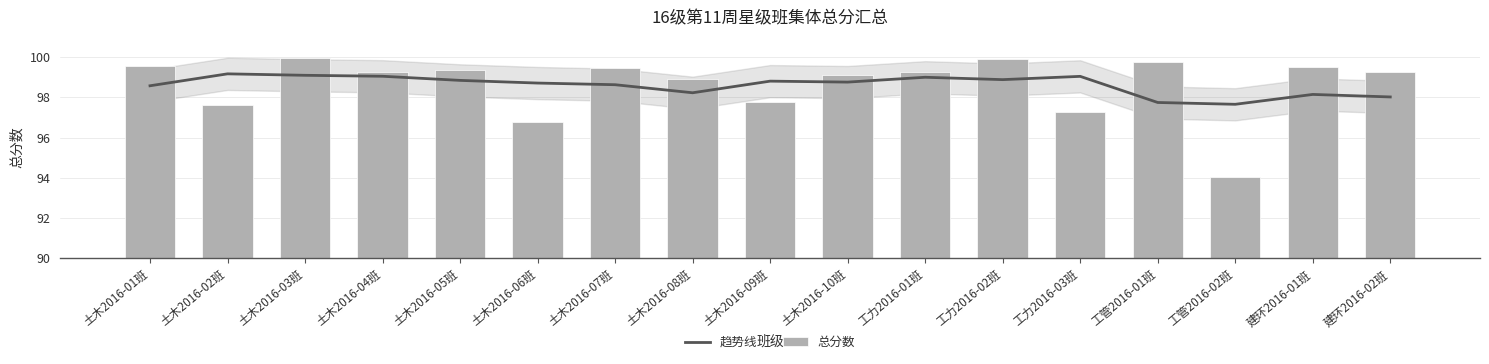

How many groups of bars are there?

17